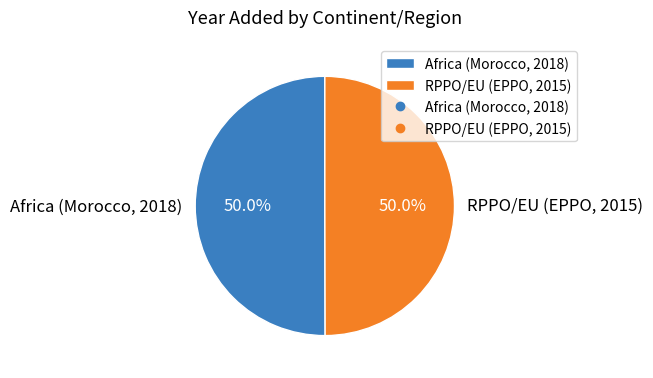

True or false: Africa (Morocco, 2018) accounts for 35% of the total.

False